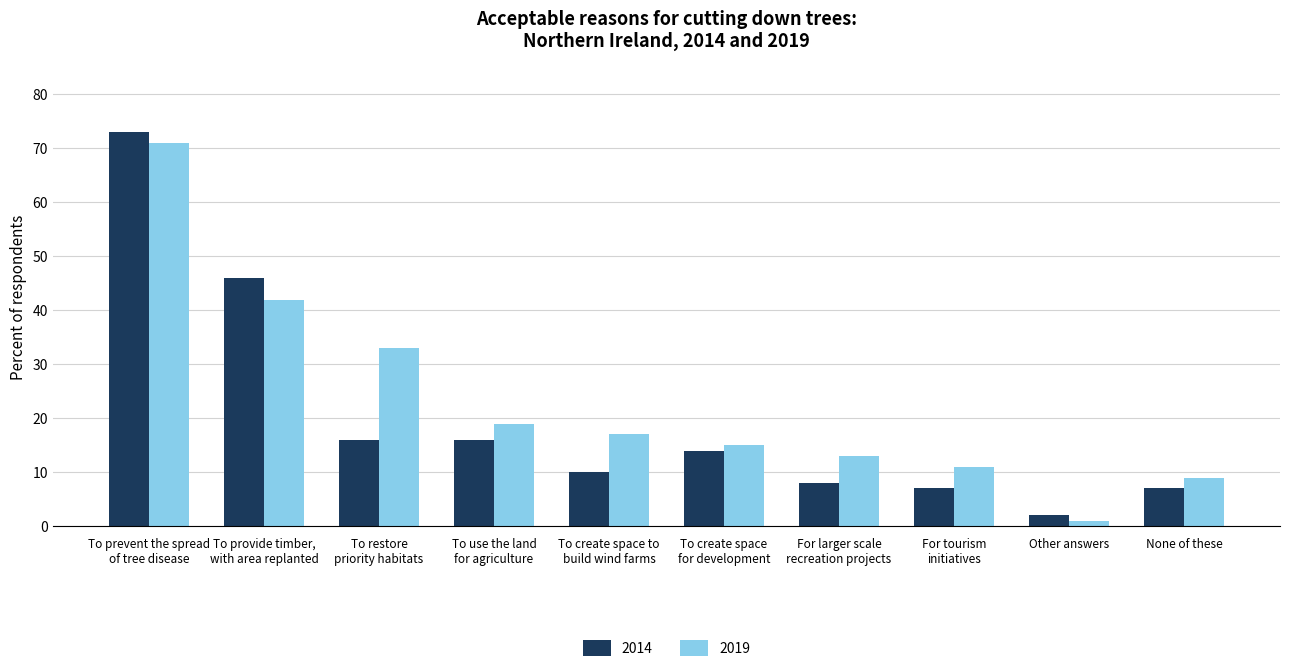

Which series changed the most between For tourism
initiatives and None of these?

2019